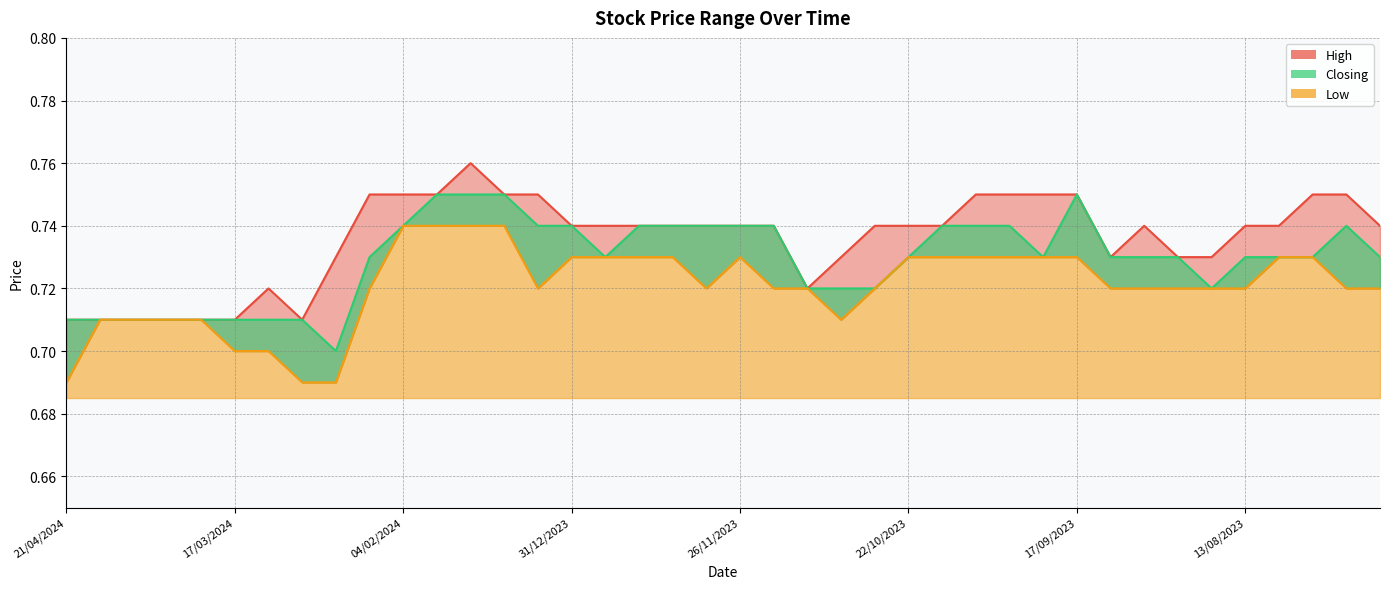

True or false: High has more than 1 interior local peaks.

True